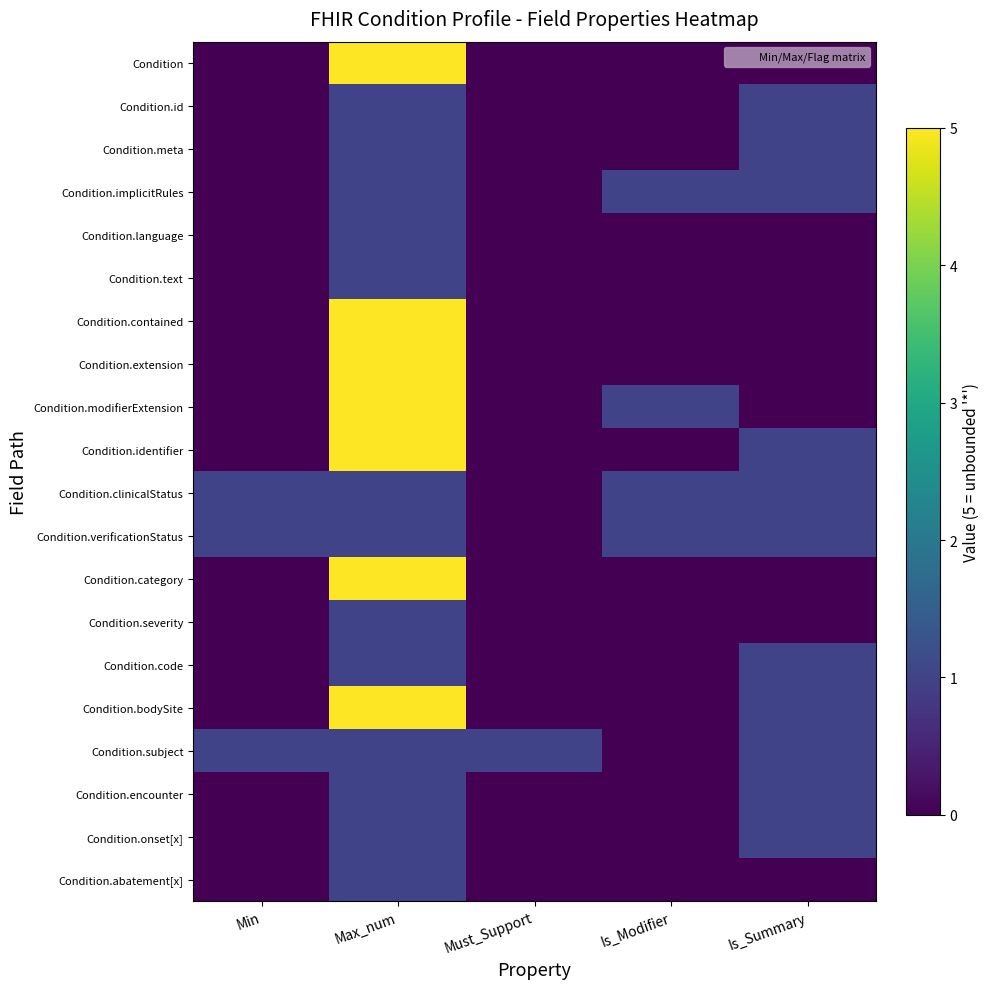

Reading left to right, transcribe all the data shown in this chart.

Condition: Min=0	Max_num=5	Must_Support=0	Is_Modifier=0	Is_Summary=0
Condition.id: Min=0	Max_num=1	Must_Support=0	Is_Modifier=0	Is_Summary=1
Condition.meta: Min=0	Max_num=1	Must_Support=0	Is_Modifier=0	Is_Summary=1
Condition.implicitRules: Min=0	Max_num=1	Must_Support=0	Is_Modifier=1	Is_Summary=1
Condition.language: Min=0	Max_num=1	Must_Support=0	Is_Modifier=0	Is_Summary=0
Condition.text: Min=0	Max_num=1	Must_Support=0	Is_Modifier=0	Is_Summary=0
Condition.contained: Min=0	Max_num=5	Must_Support=0	Is_Modifier=0	Is_Summary=0
Condition.extension: Min=0	Max_num=5	Must_Support=0	Is_Modifier=0	Is_Summary=0
Condition.modifierExtension: Min=0	Max_num=5	Must_Support=0	Is_Modifier=1	Is_Summary=0
Condition.identifier: Min=0	Max_num=5	Must_Support=0	Is_Modifier=0	Is_Summary=1
Condition.clinicalStatus: Min=1	Max_num=1	Must_Support=0	Is_Modifier=1	Is_Summary=1
Condition.verificationStatus: Min=1	Max_num=1	Must_Support=0	Is_Modifier=1	Is_Summary=1
Condition.category: Min=0	Max_num=5	Must_Support=0	Is_Modifier=0	Is_Summary=0
Condition.severity: Min=0	Max_num=1	Must_Support=0	Is_Modifier=0	Is_Summary=0
Condition.code: Min=0	Max_num=1	Must_Support=0	Is_Modifier=0	Is_Summary=1
Condition.bodySite: Min=0	Max_num=5	Must_Support=0	Is_Modifier=0	Is_Summary=1
Condition.subject: Min=1	Max_num=1	Must_Support=1	Is_Modifier=0	Is_Summary=1
Condition.encounter: Min=0	Max_num=1	Must_Support=0	Is_Modifier=0	Is_Summary=1
Condition.onset[x]: Min=0	Max_num=1	Must_Support=0	Is_Modifier=0	Is_Summary=1
Condition.abatement[x]: Min=0	Max_num=1	Must_Support=0	Is_Modifier=0	Is_Summary=0